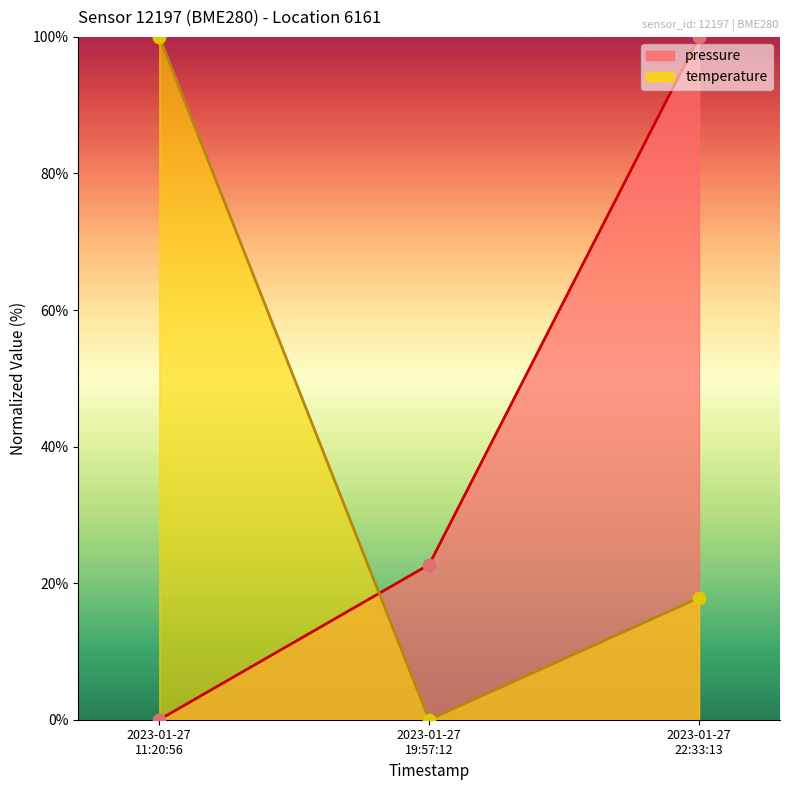

Which series reaches the minimum Y coordinate?

pressure